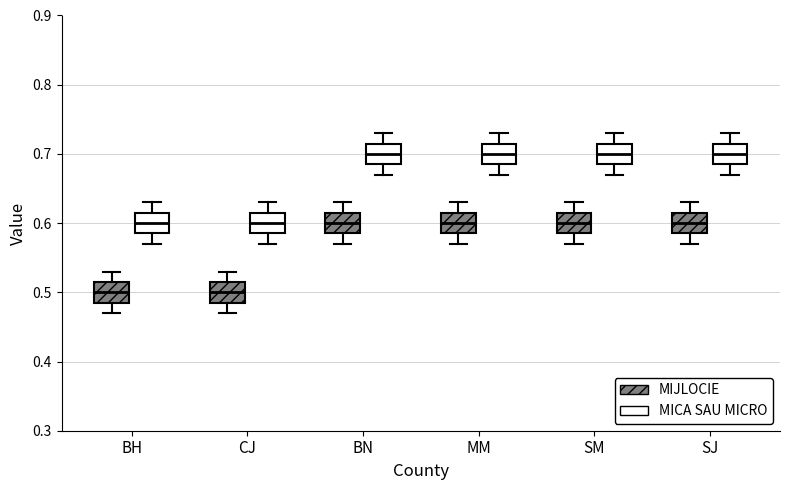

Where is the upper edge of the box for SM (MIJLOCIE) on the y-axis? The values are not printed on the chart, so give them approximately, as read against the axis.

0.62